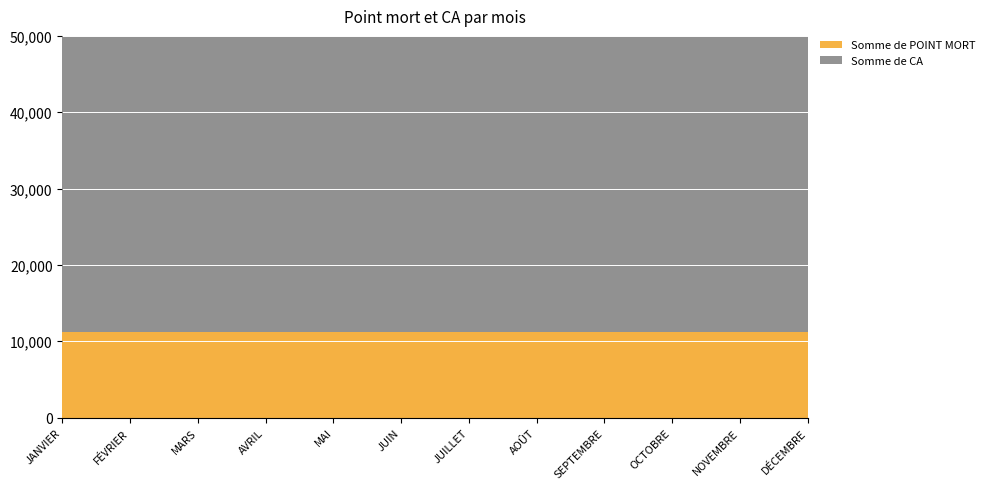

Reading right to left, transcribe all the data shown in this chart.

Somme de POINT MORT: 11216	11216	11216	11216	11216	11216	11216	11216	11216	11216	11216	11216
Somme de CA: 39250	39250	39250	39250	39250	39250	39250	39250	39250	39250	39250	39250